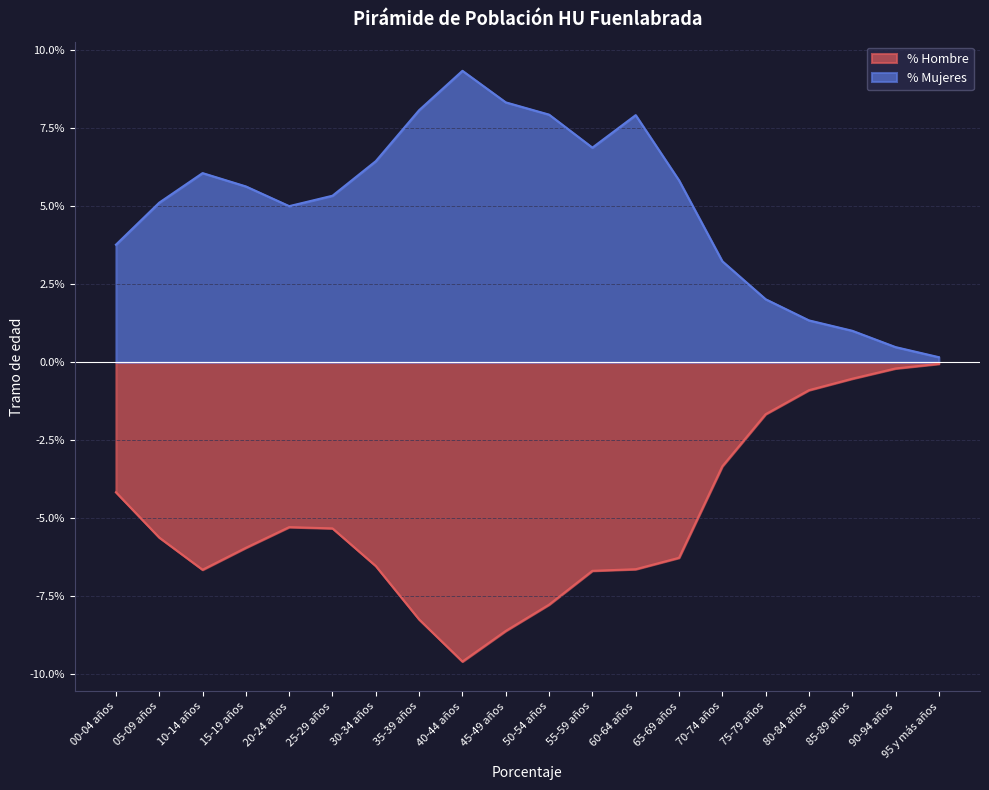

True or false: % Mujeres and % Hombre cross at least once.

False